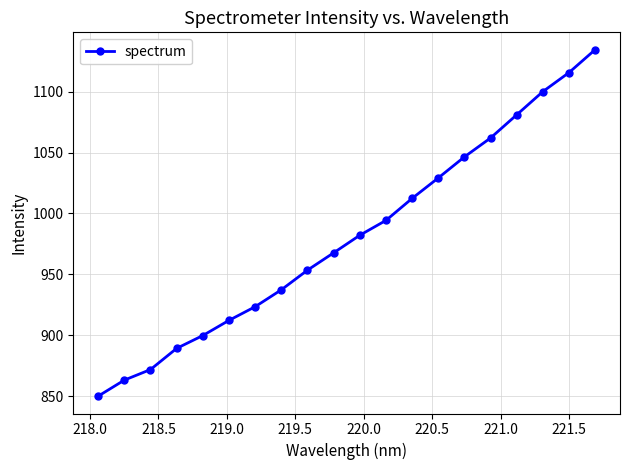

What is the average value?

981.3